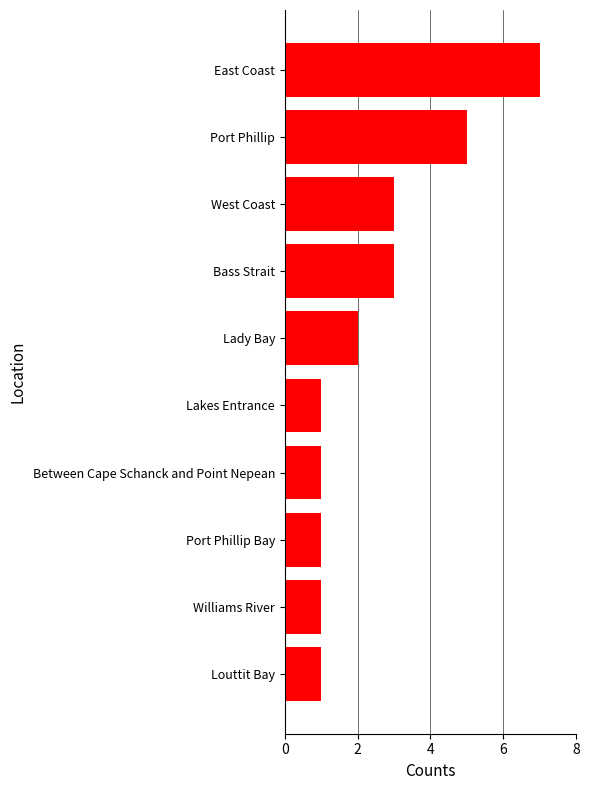

How many bars are there in total?

10